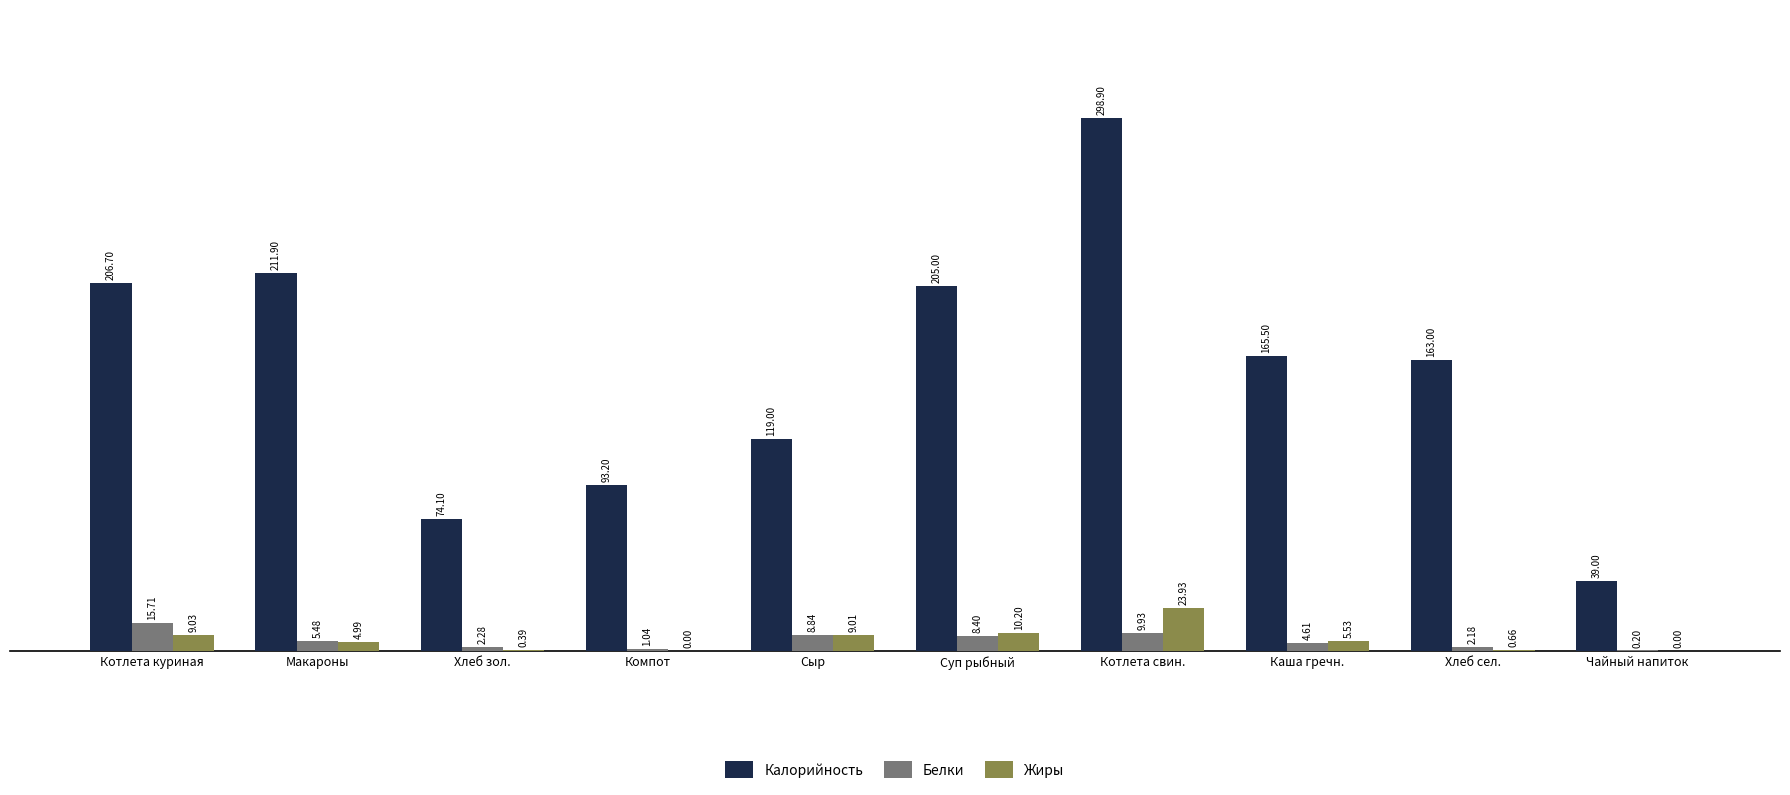

At which label does Калорийность reach its peak?

Котлета свин.